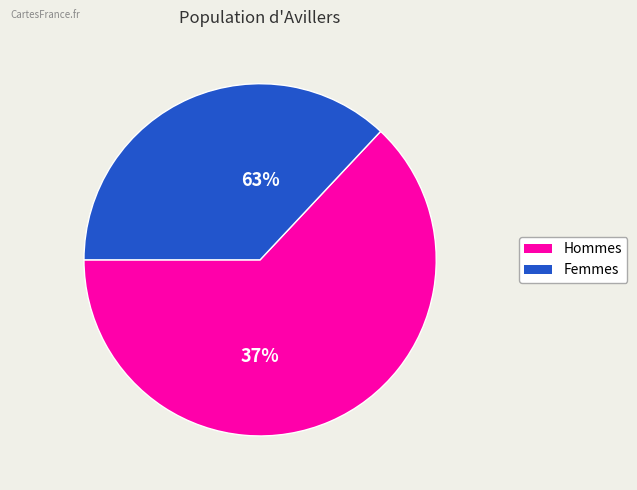

Is it true that pct35 is 7% of the pie?

False